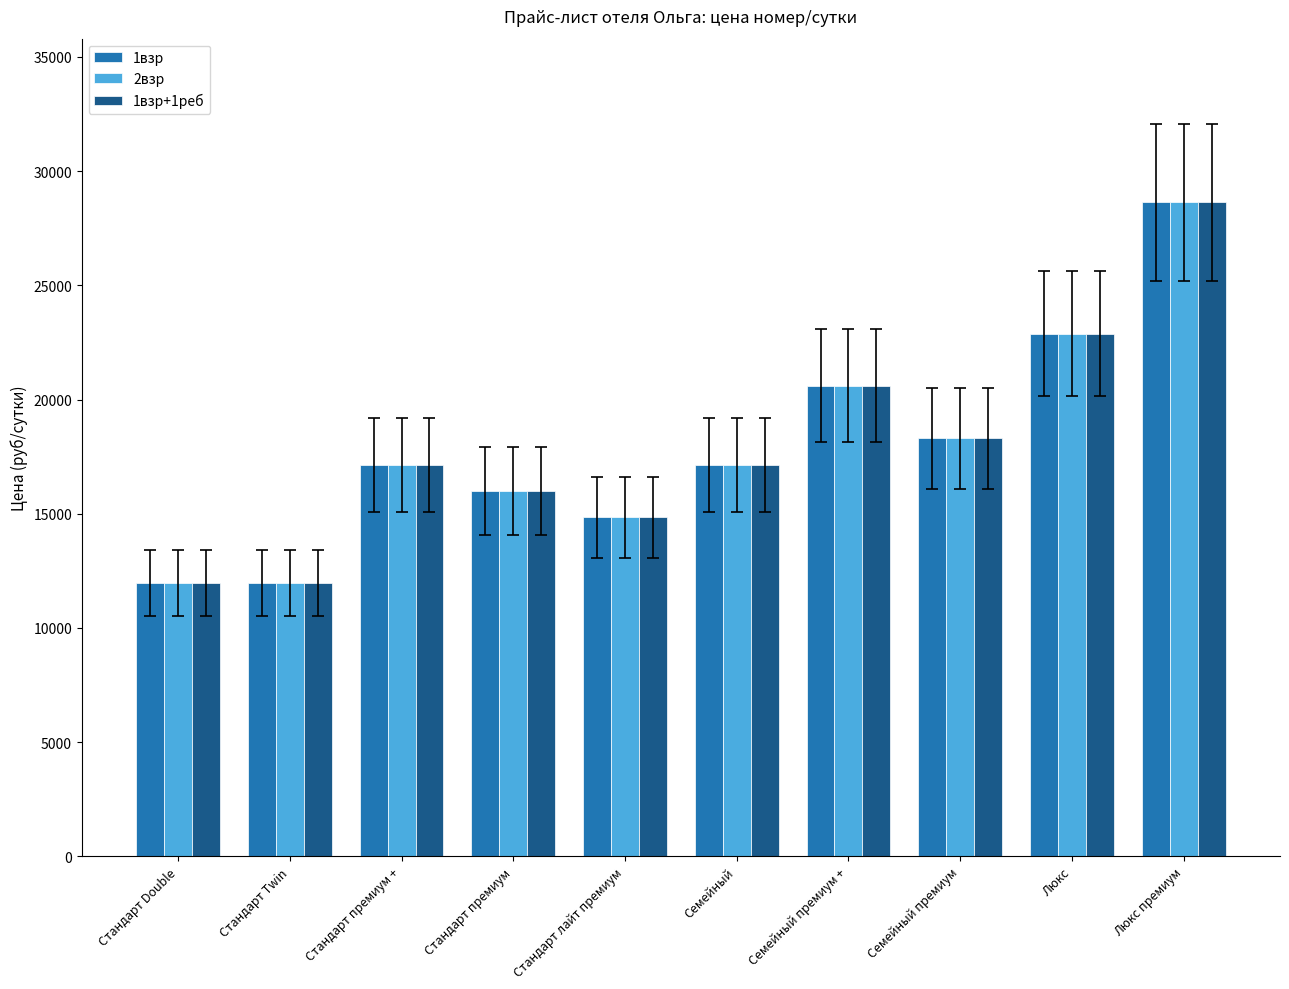

True or false: 1взр+1реб has a value of 11960 at Стандарт Double.

True